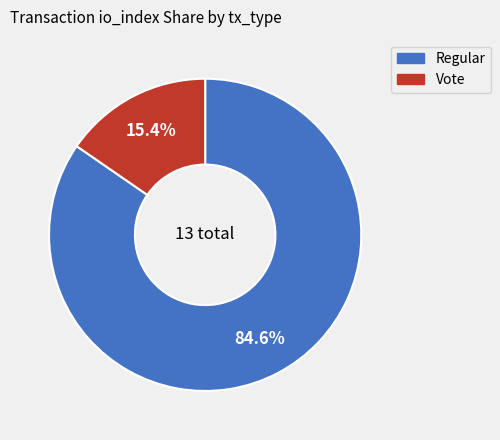

Which slice represents more than half of the pie?

Regular